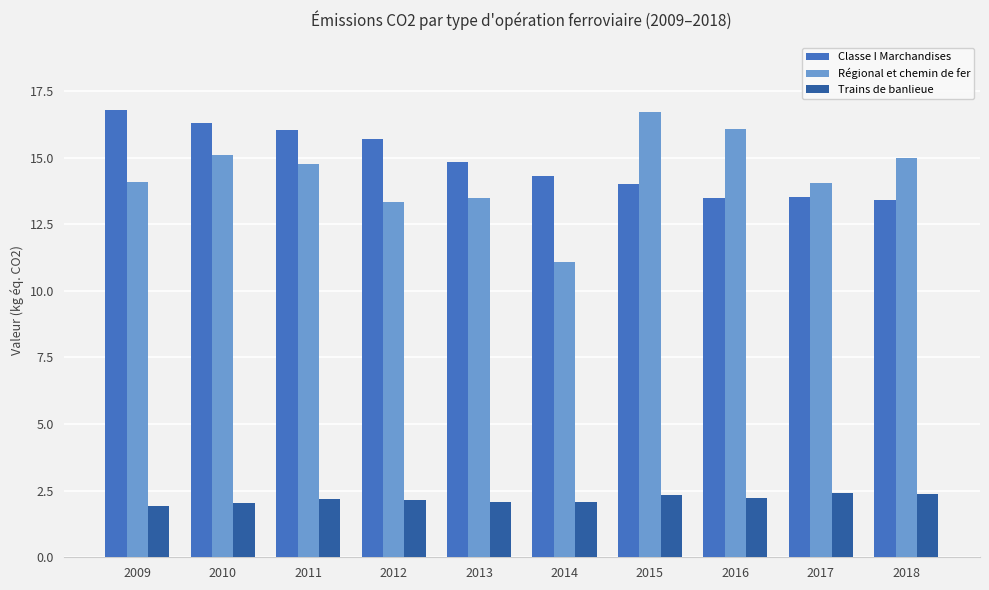

How many bars are there in total?

30